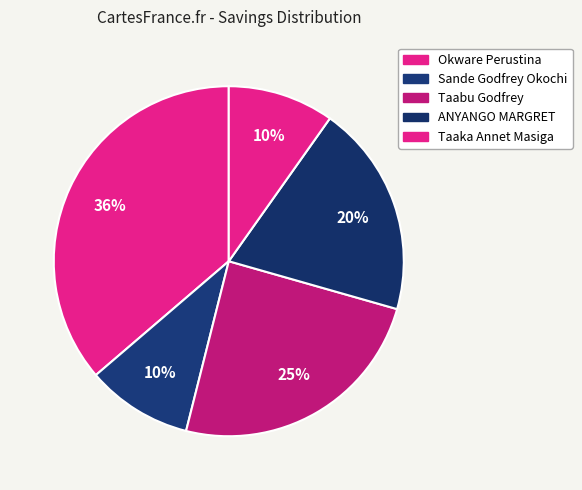

How many segments does this pie chart have?

5